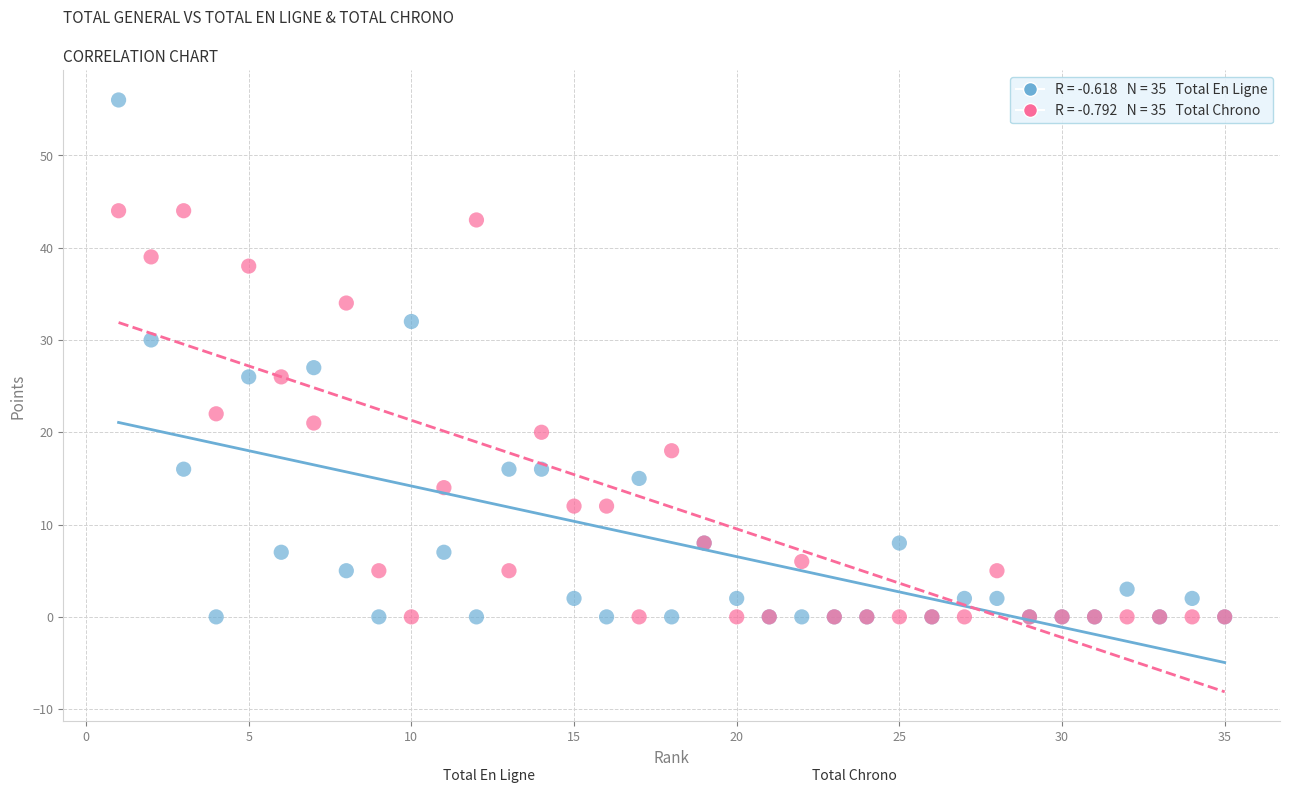

Across all series, what Y value is closest to 28?

27